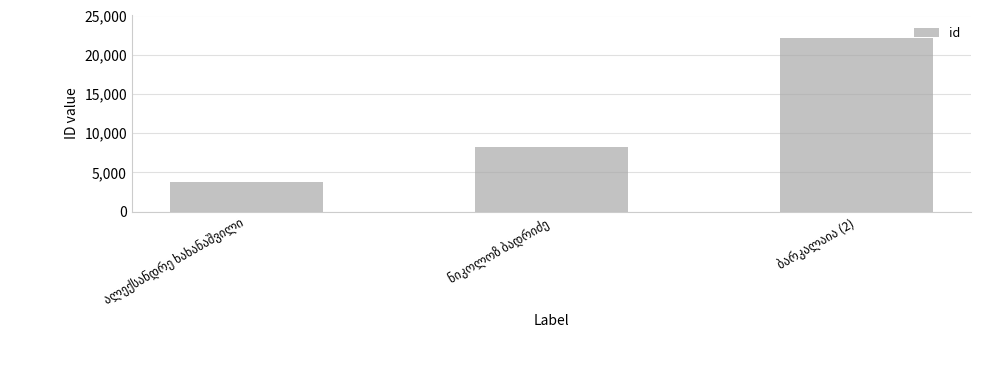

What is the value of the 1st bar from the left?

3780